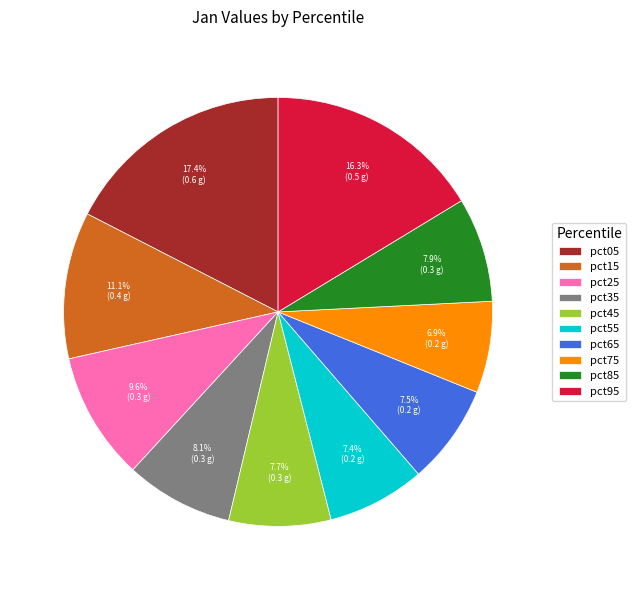

Which category has the biggest portion of the pie?

pct05